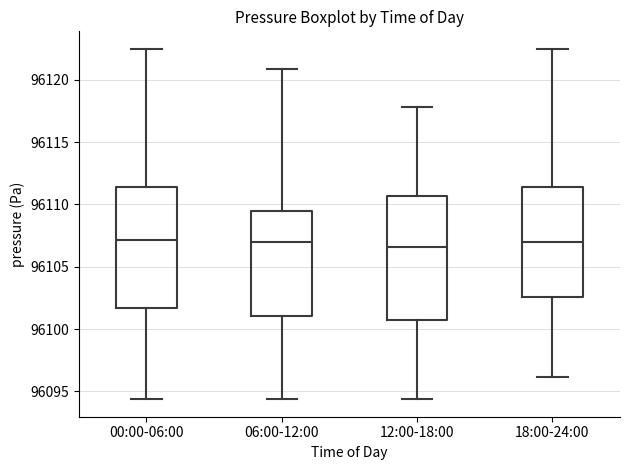

Reading left to right, transcribe this box plot: for each box, give where its median line is, the range the box spans, and where its two whiskers end, as read against the y-axis. The values are not printed on the chart, so give them approximately, as read against the axis.

00:00-06:00: median 96107.0, box 96101.5 to 96111.5, whiskers 96094.5 to 96122.5
06:00-12:00: median 96107.0, box 96101.0 to 96109.5, whiskers 96094.5 to 96121.0
12:00-18:00: median 96106.5, box 96100.5 to 96110.5, whiskers 96094.5 to 96118.0
18:00-24:00: median 96107.0, box 96102.5 to 96111.5, whiskers 96096.0 to 96122.5